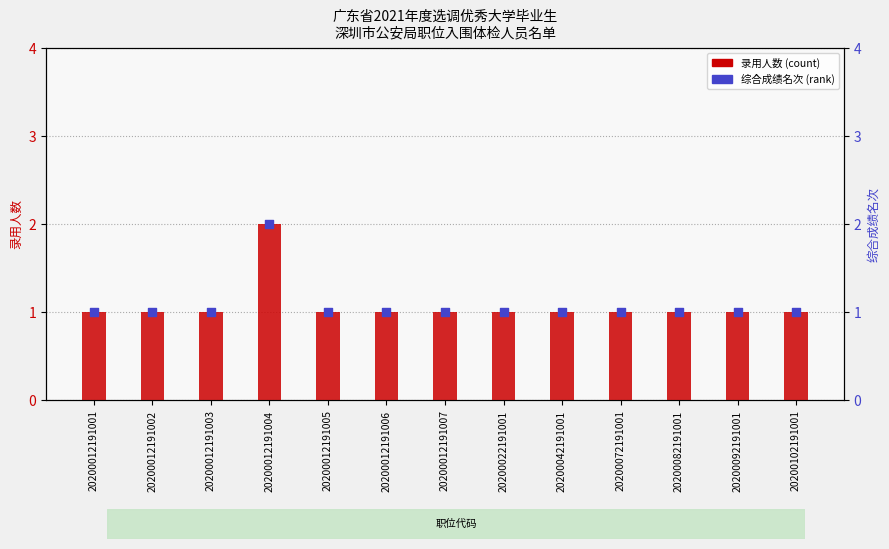

What is the total value across all series at 20200012191006?

2